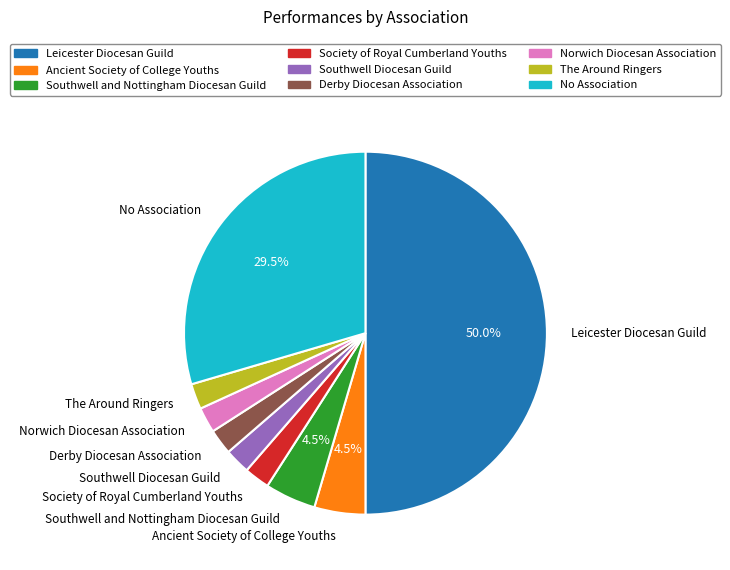

The Norwich Diocesan Association slice represents 2% of the pie. True or false?

True